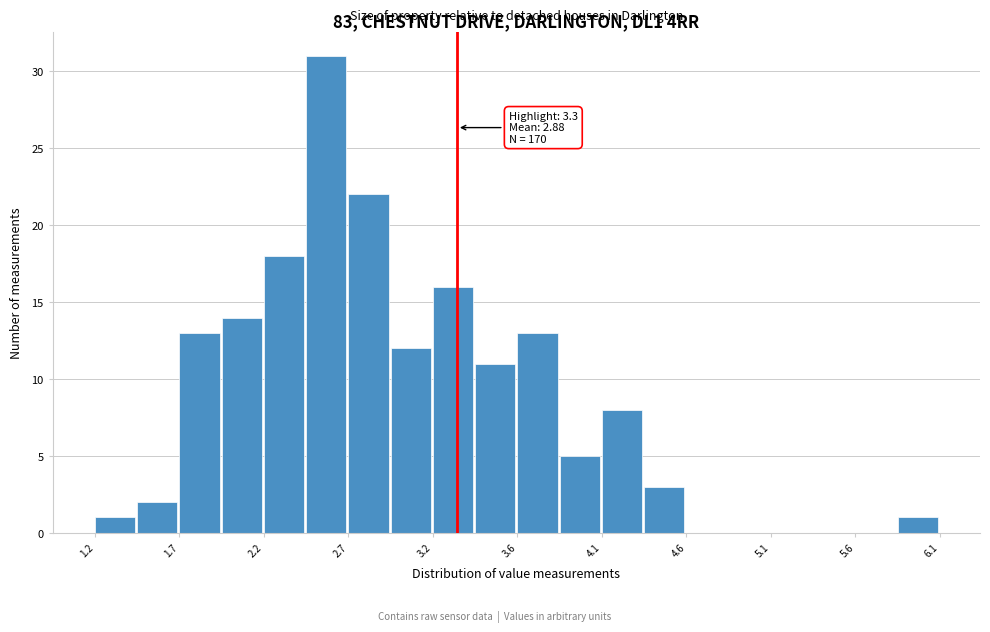

Which range on the x-axis has the tallest bar?

2.425 to 2.670